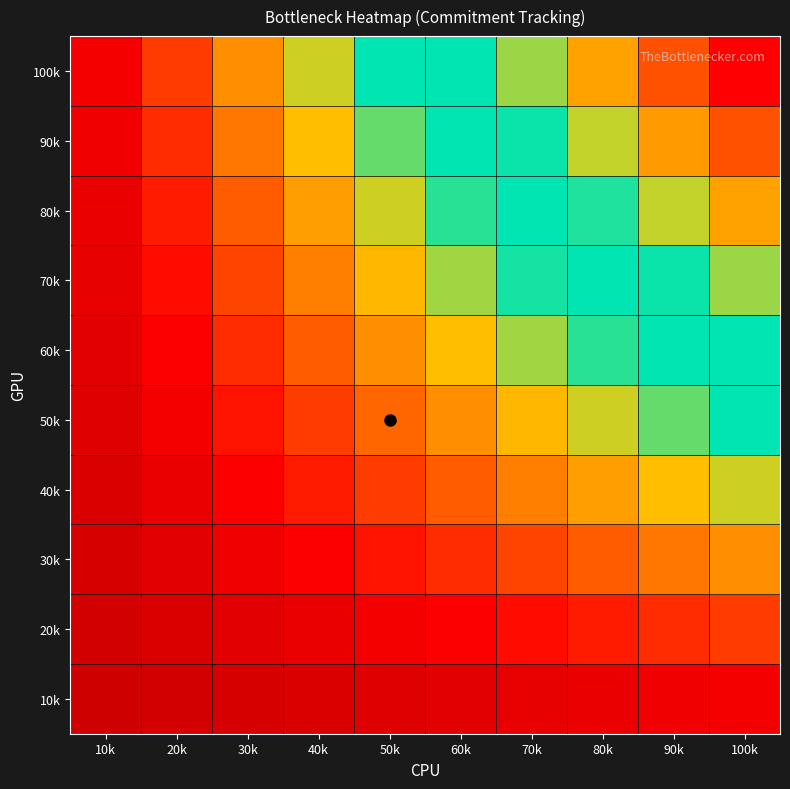

Which series has the widest spread of values?

100k